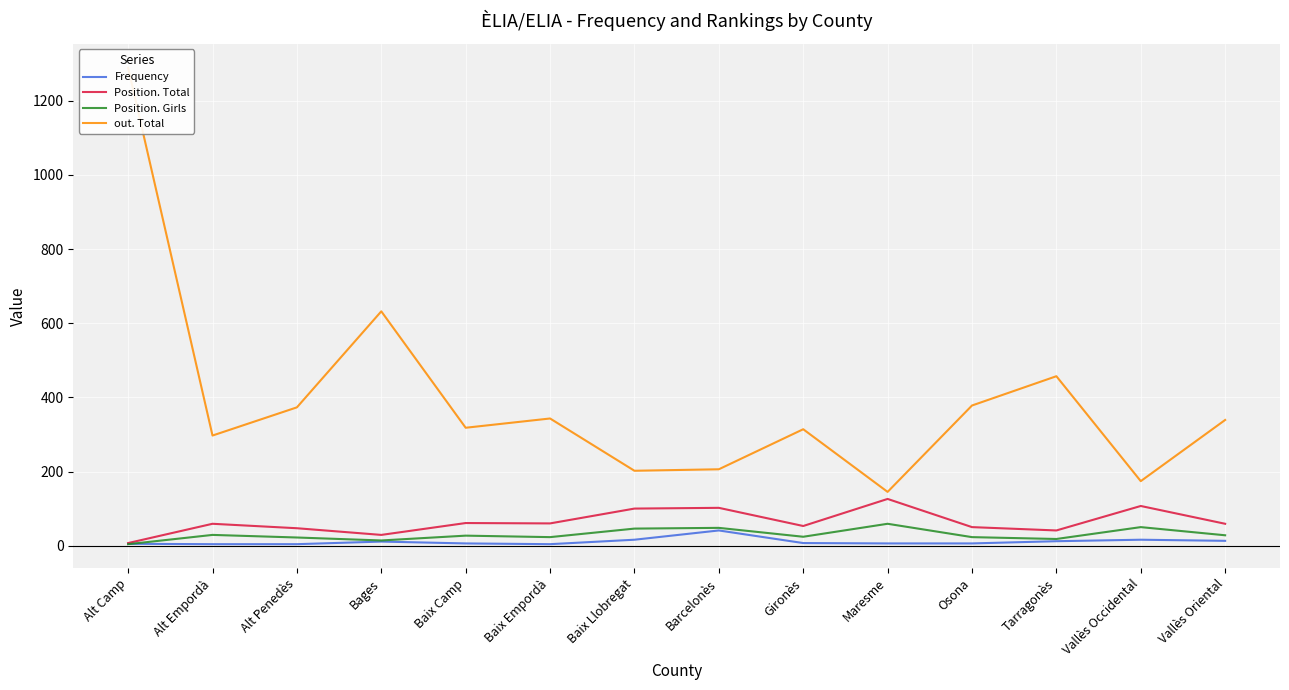

True or false: Position. Total and out. Total intersect in this chart.

False